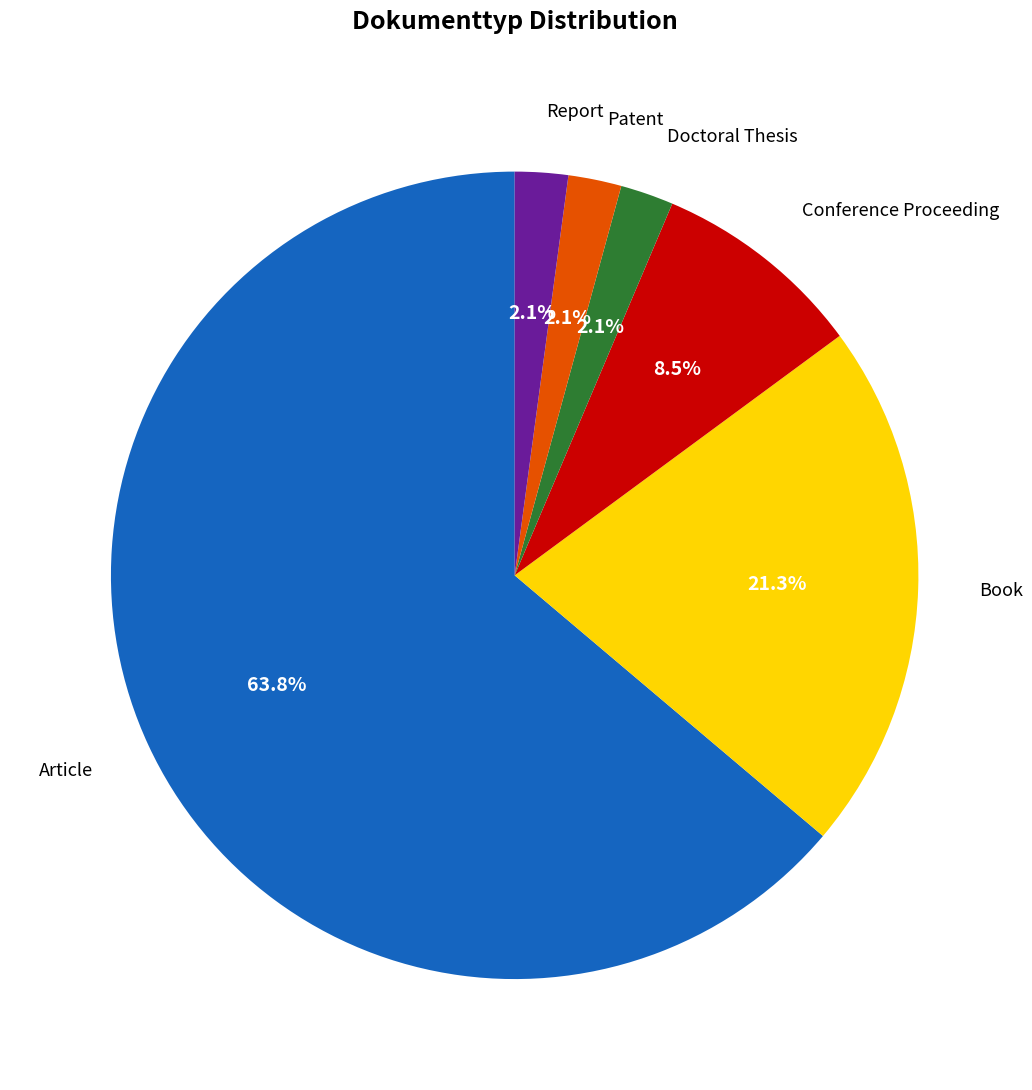

How many segments does this pie chart have?

6